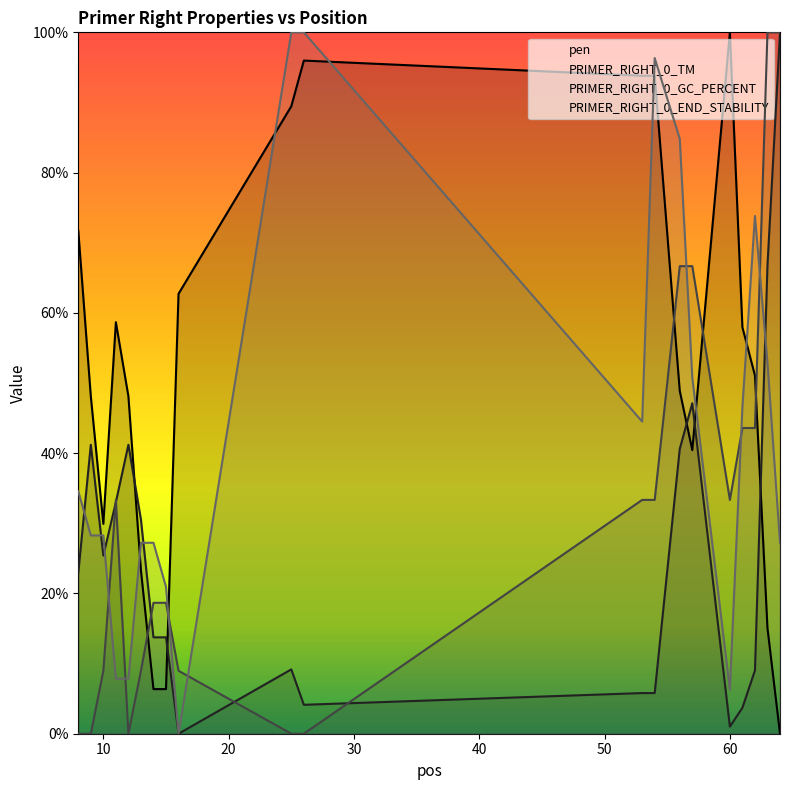

Between 15 and 11, which is larger?

11